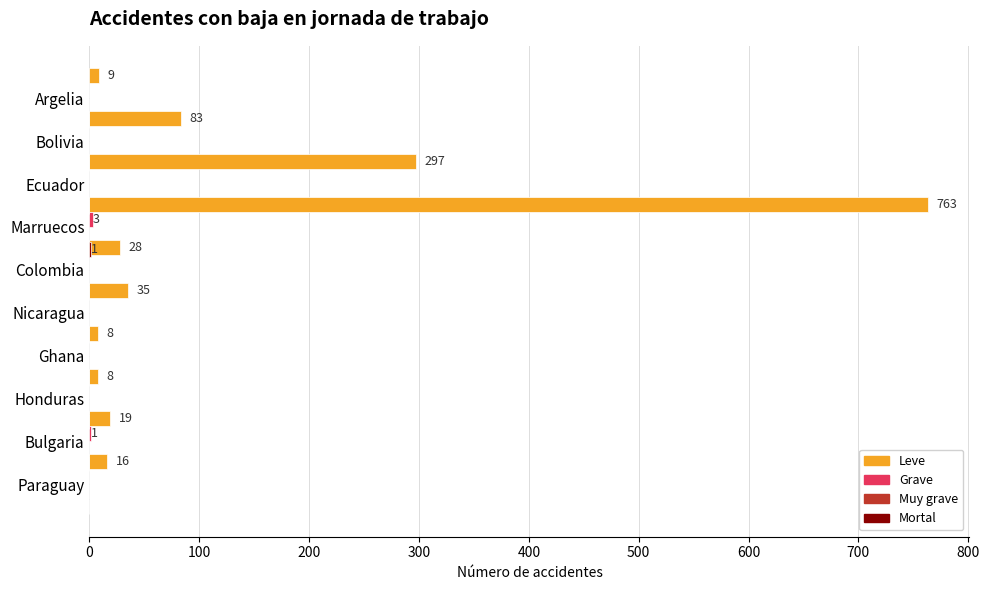

The Mortal series shows 0.0 at Ecuador. True or false?

True